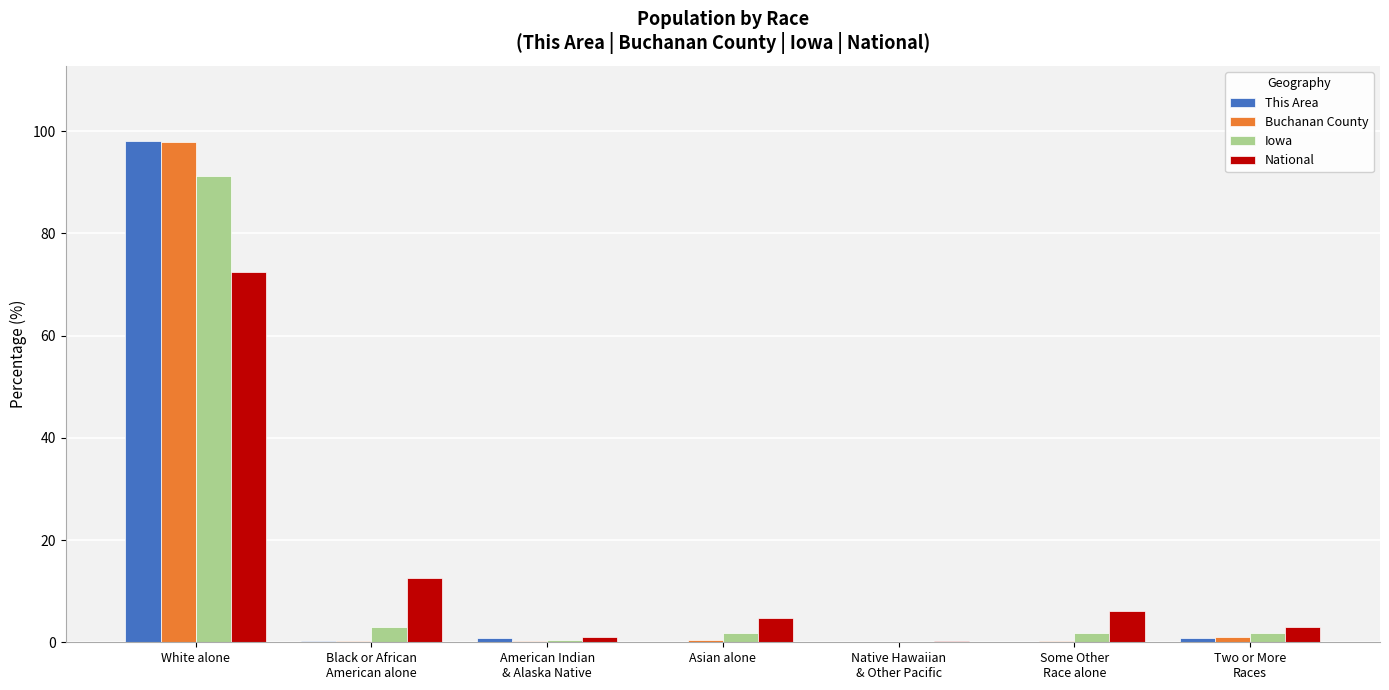

What are all the series names shown in the legend?

This Area, Buchanan County, Iowa, National